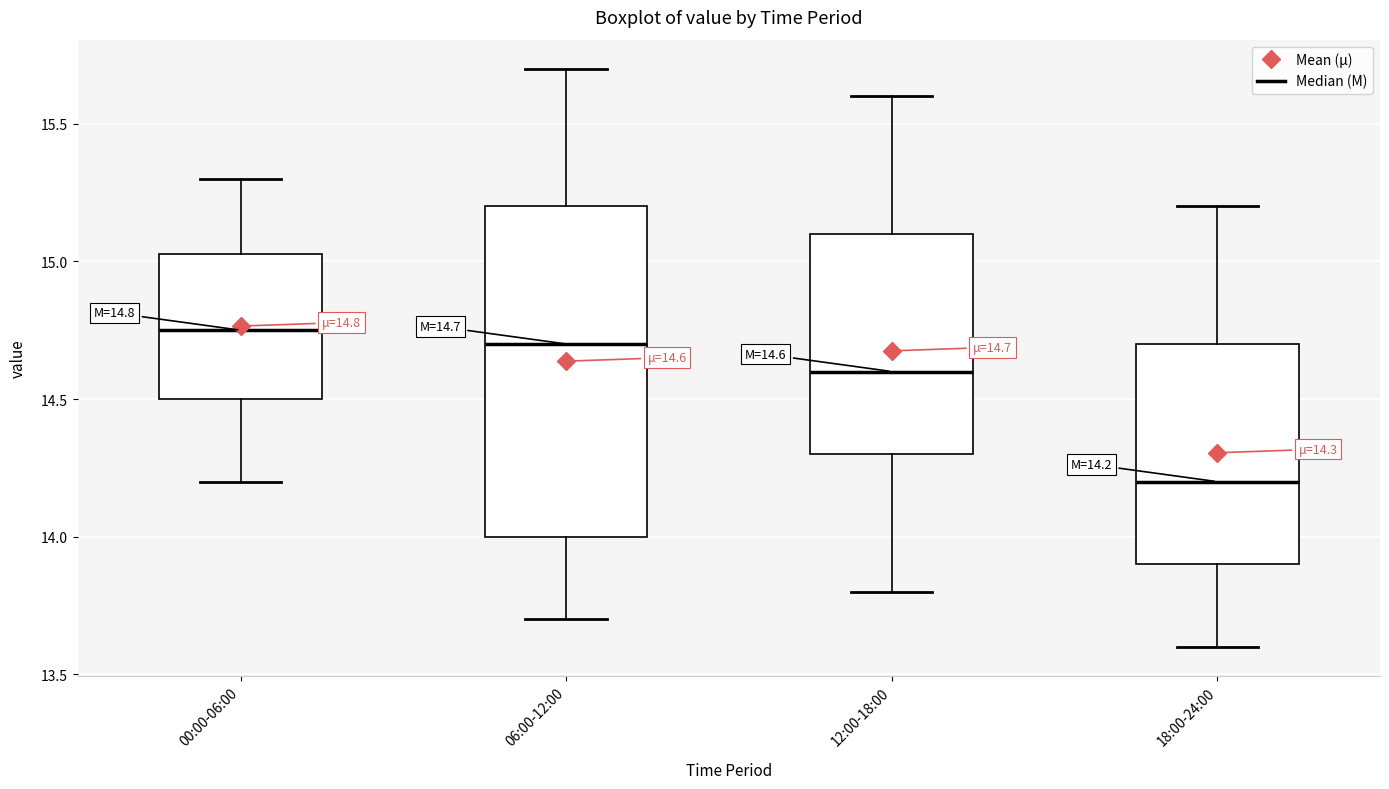

Which box's median line is the highest?

00:00-06:00